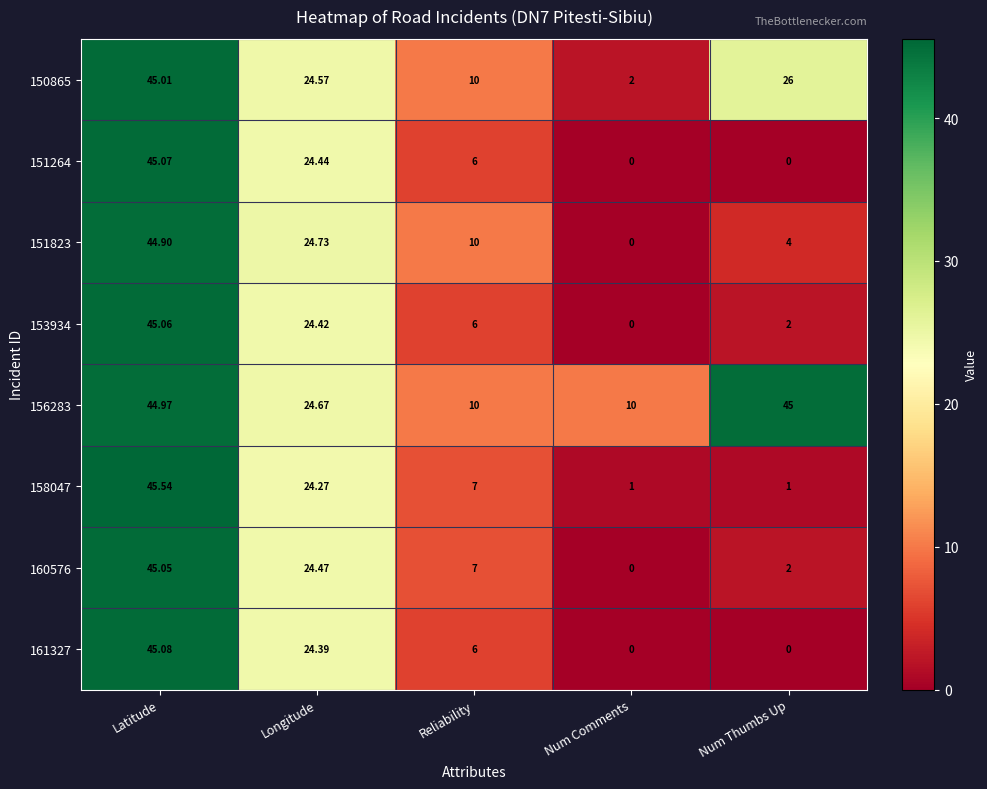

Where is 151264 nearest to the value 22?

Longitude